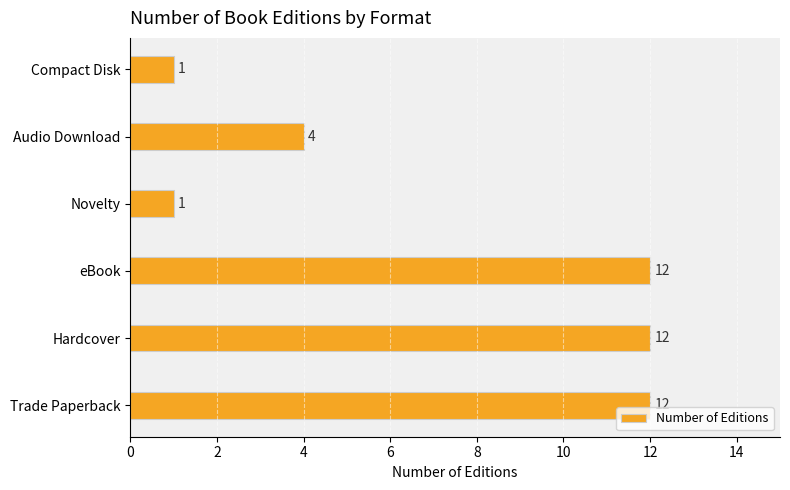

The chart shows a value of 12 at Hardcover. True or false?

True